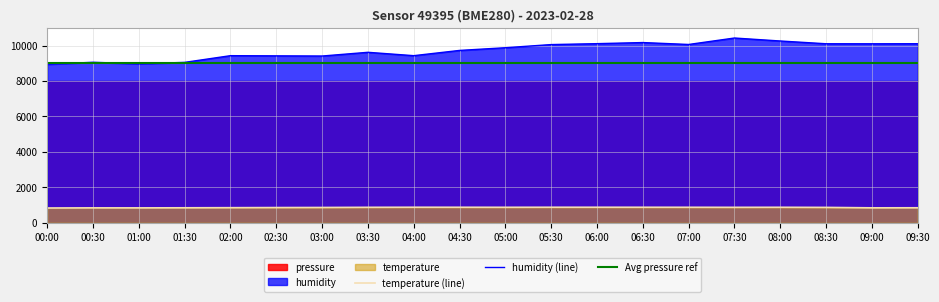

What is the average value of the temperature series?

862.4